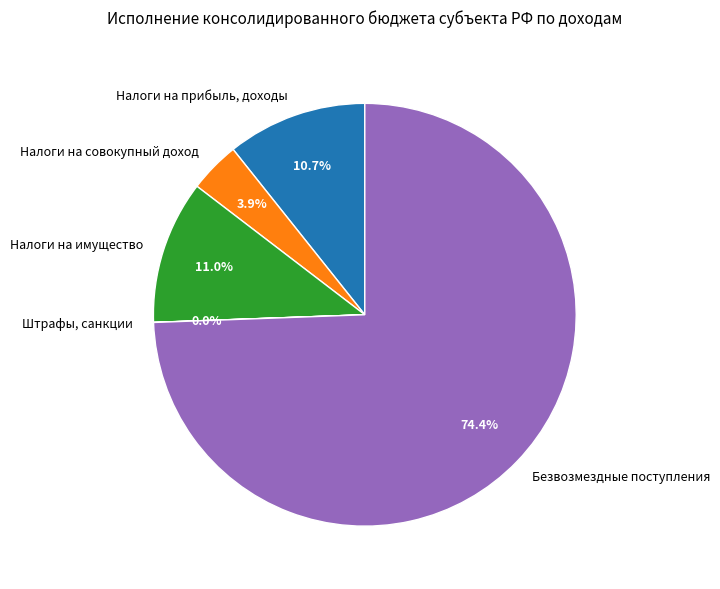

Which category has the biggest portion of the pie?

Безвозмездные поступления